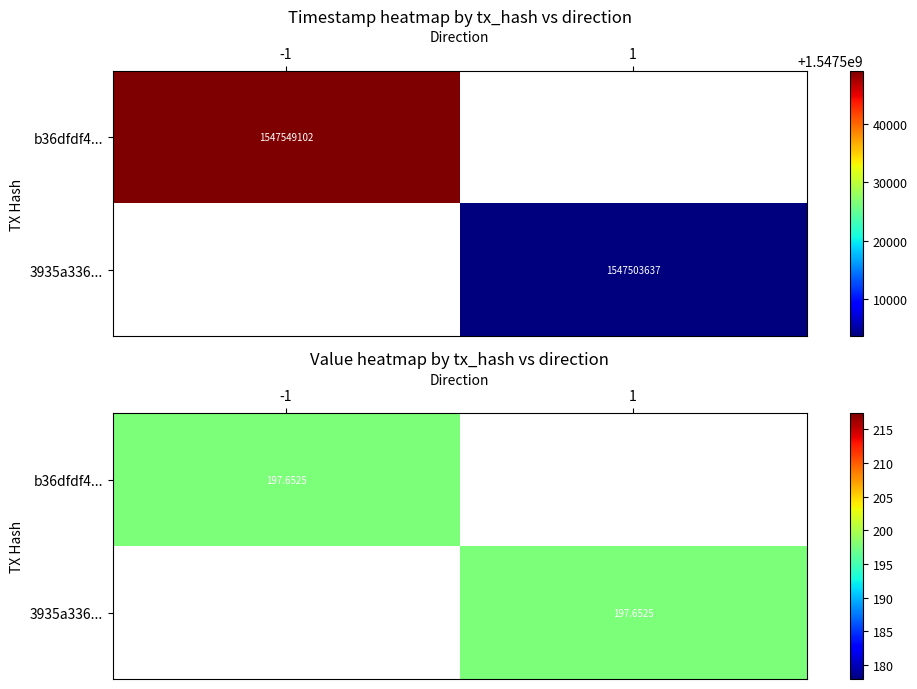

Which series has the largest total across all categories?

b36dfdf41cdc2d4d2960ab2272cd71d24bed1c5